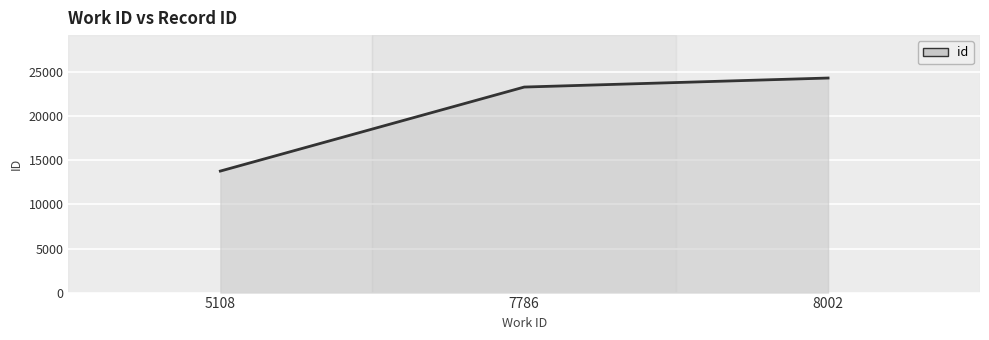

What is the difference between the maximum and minimum values?

10563